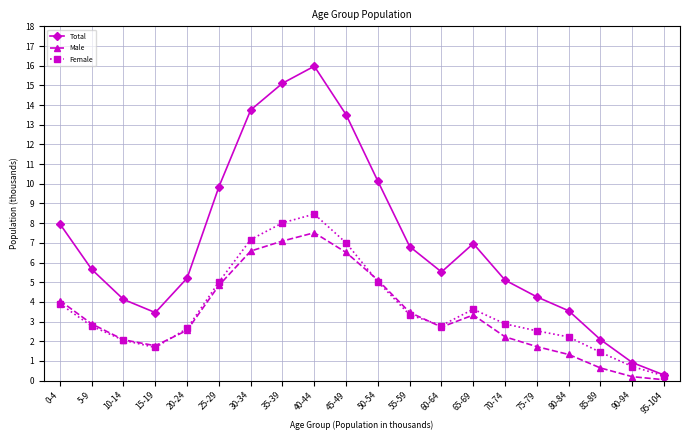

What is the label of the 13th point from the left?

60-64